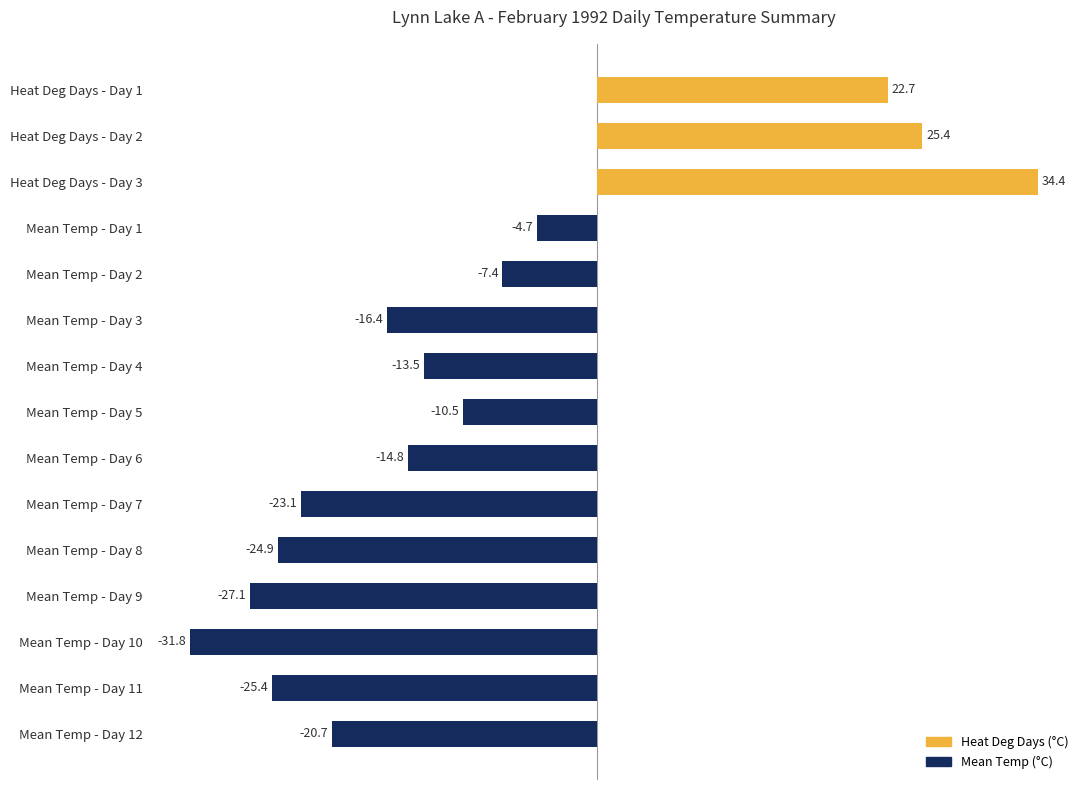

What is the approximate value at Mean Temp - Day 9?

-27.1